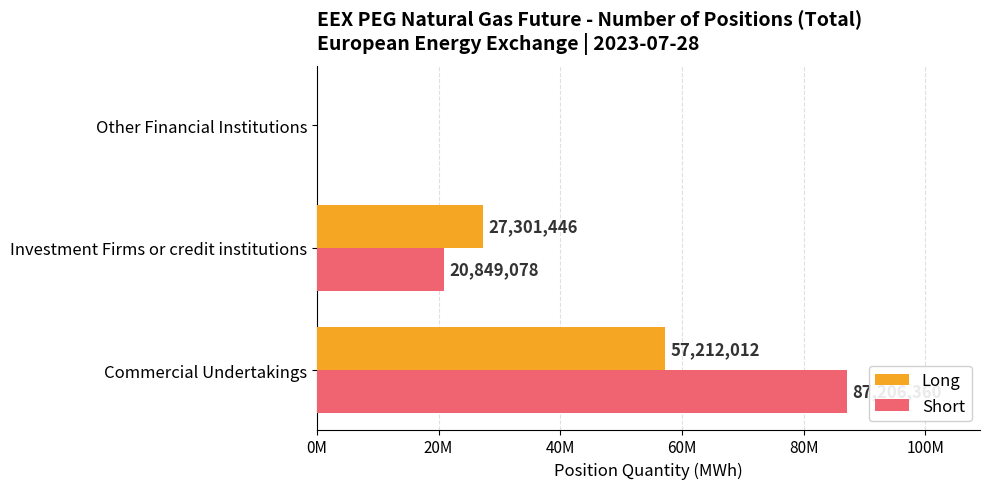

What are all the series names shown in the legend?

Long, Short